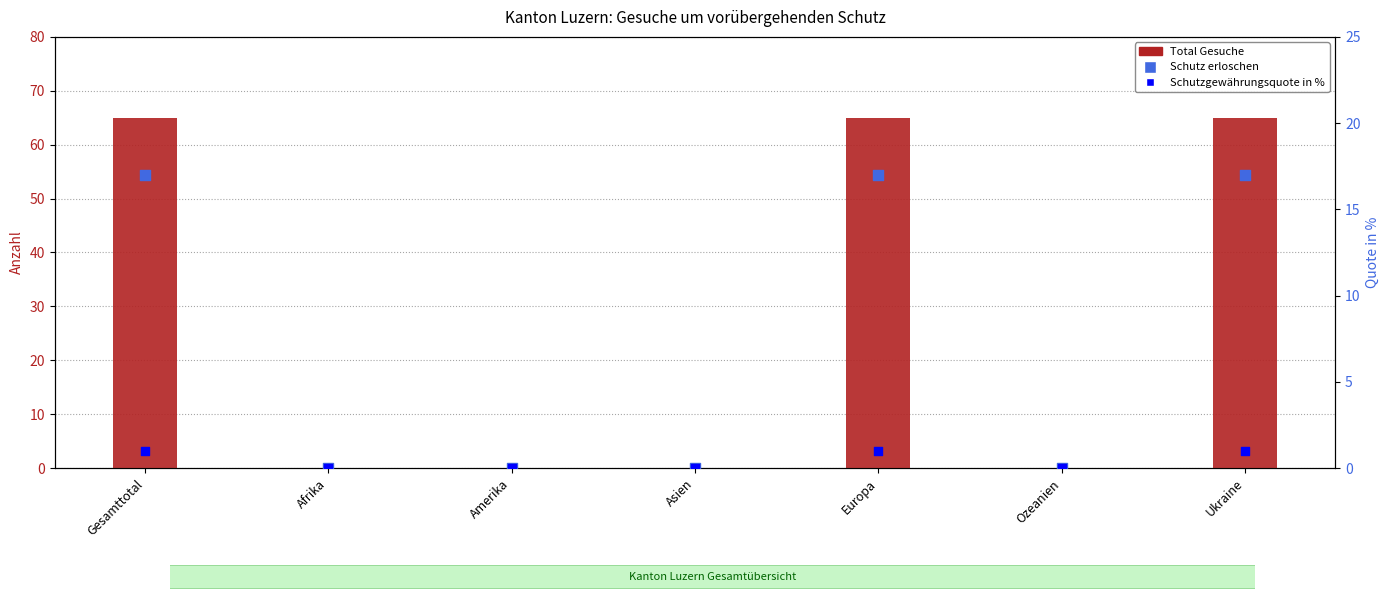

Which series reaches the minimum Y coordinate?

Total Gesuche